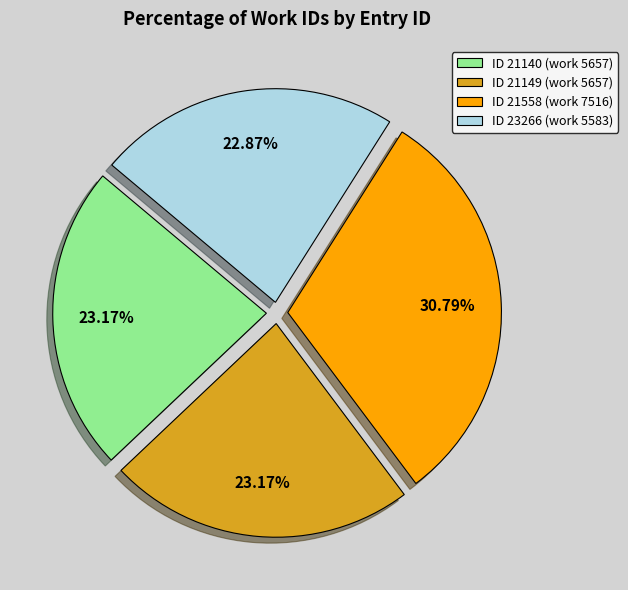

Which has a higher value, ID 21149 (work 5657) or ID 21558 (work 7516)?

ID 21558 (work 7516)